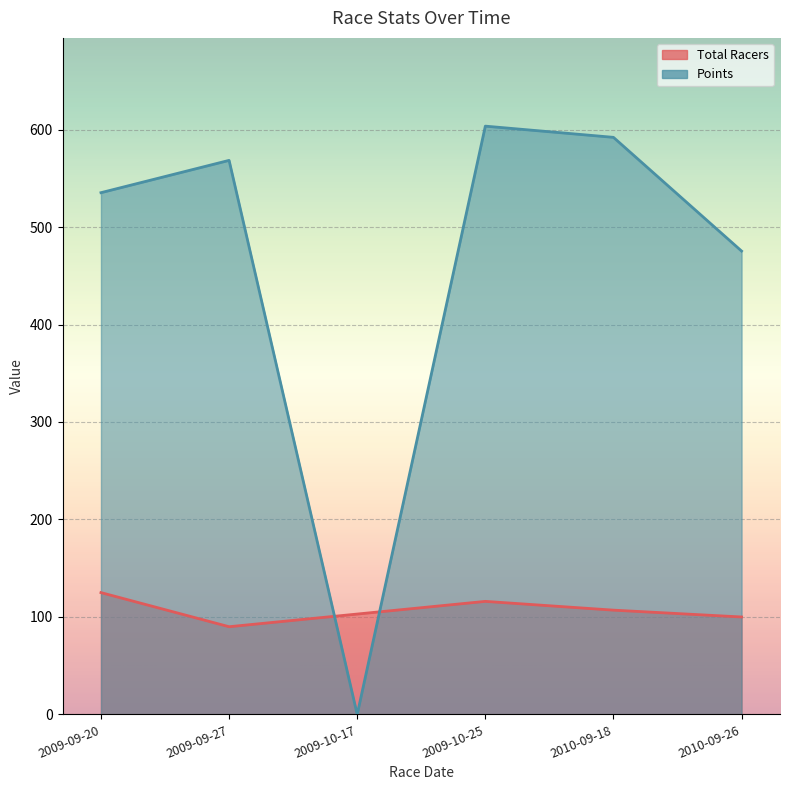

What are all the series names shown in the legend?

Total Racers, Points